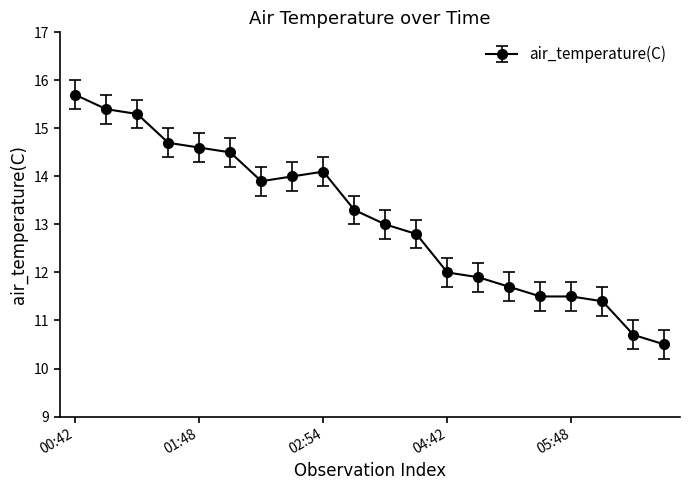

What is the minimum value shown in the chart?

10.5